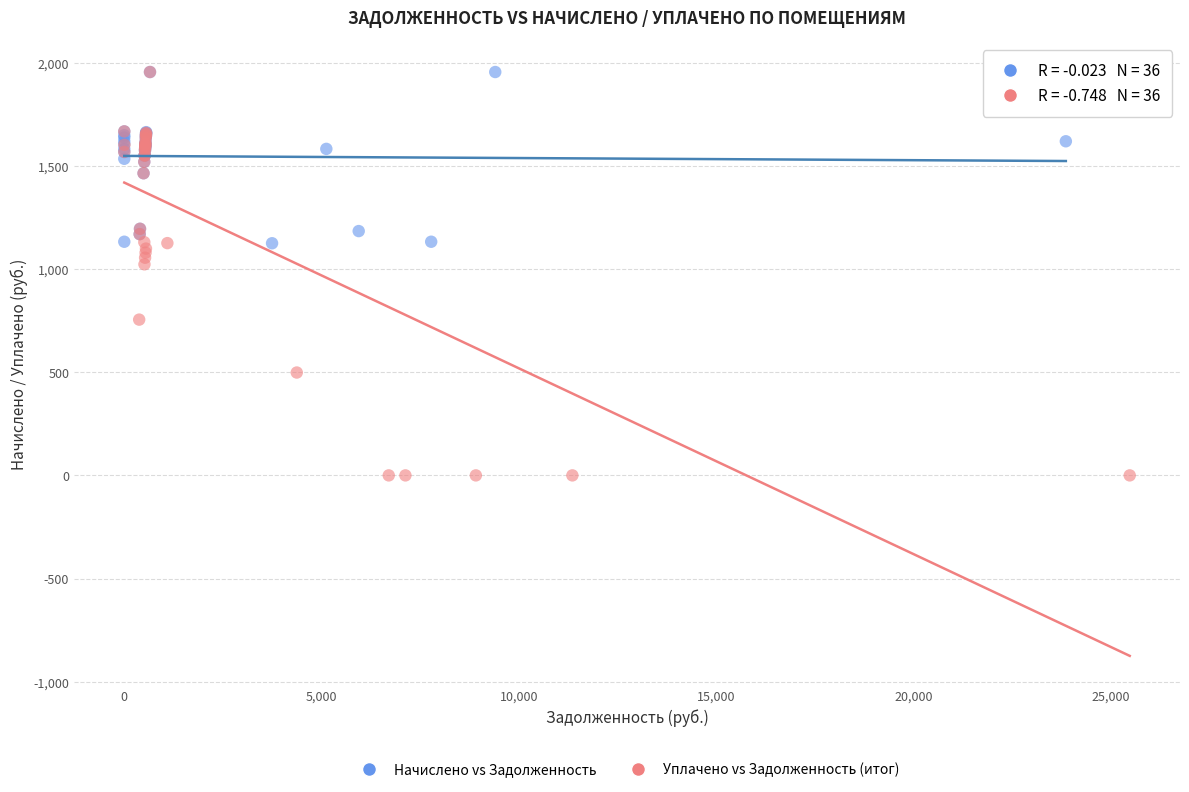

Which series reaches the minimum Y coordinate?

Уплачено vs Задолженность (итог)